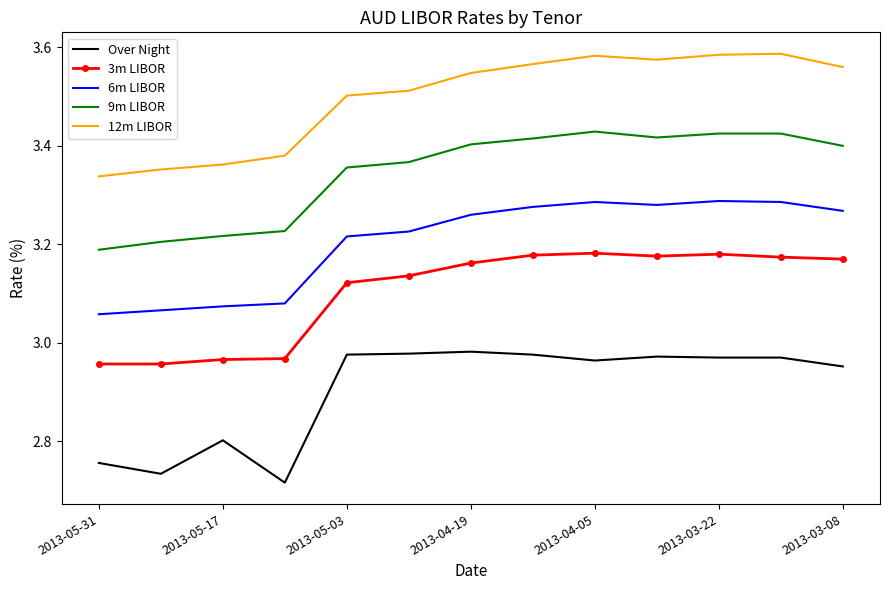

True or false: 12m LIBOR and 6m LIBOR cross at least once.

False